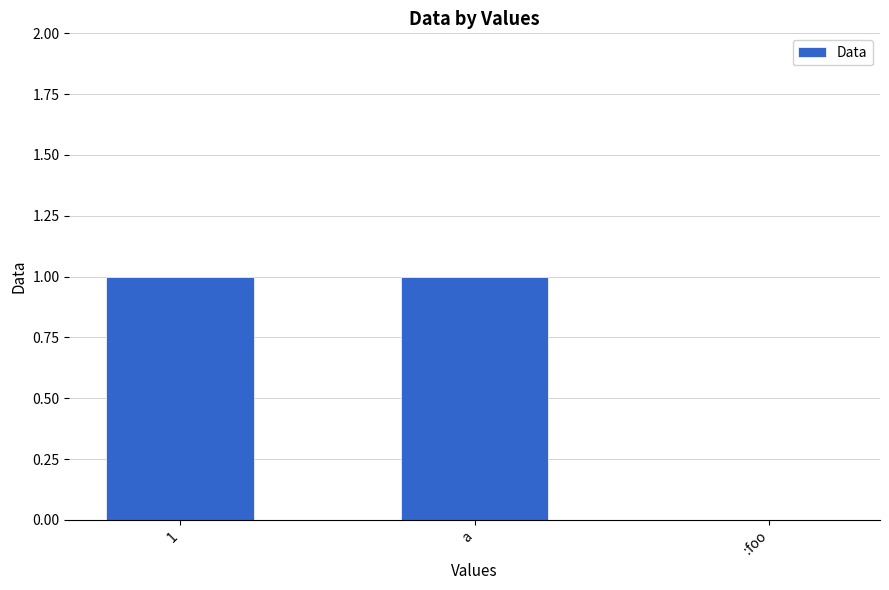

How many positive values are there?

2